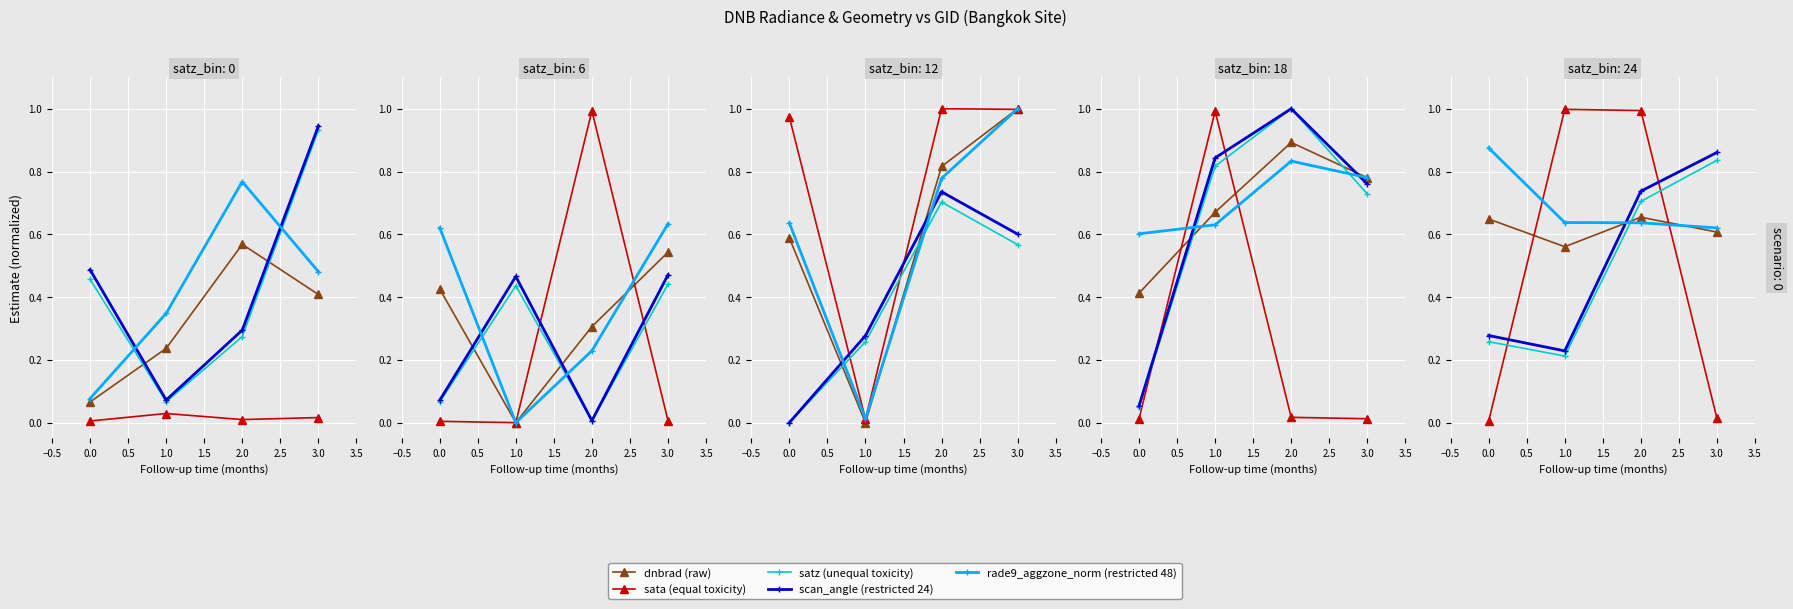

What are all the series names shown in the legend?

dnbrad (raw), sata (equal toxicity), satz (unequal toxicity), scan_angle (restricted 24), rade9_aggzone_norm (restricted 48)